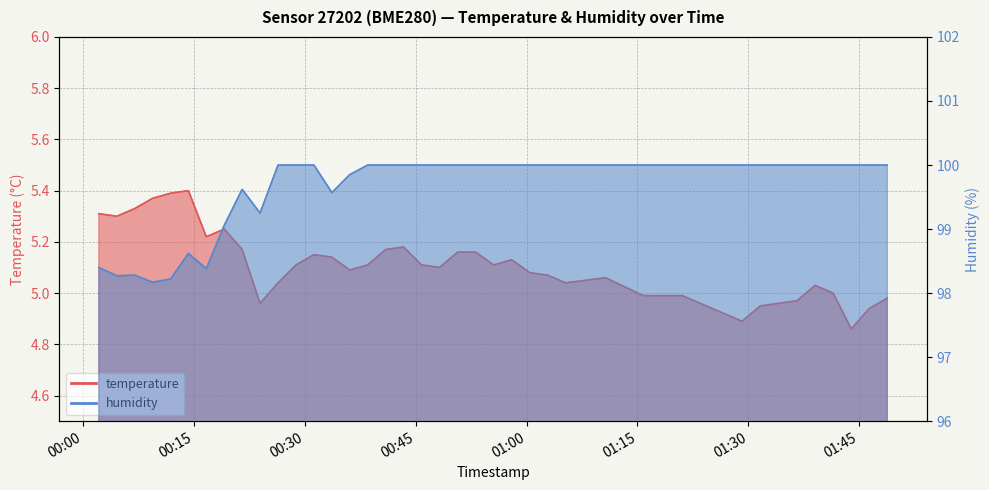

How many values in the humidity series are below 100?

12